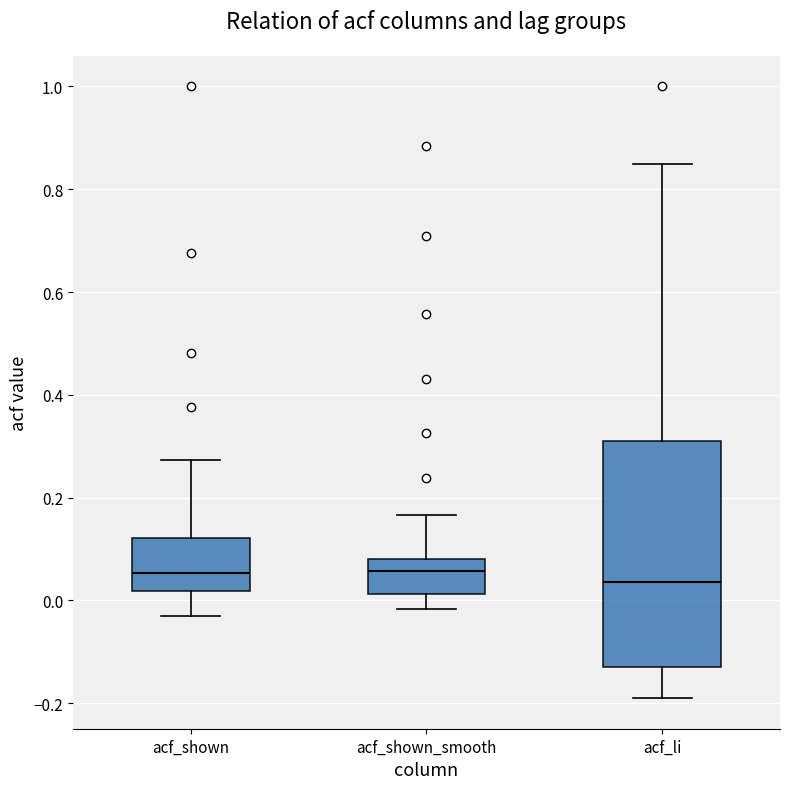

Which box is the tallest, from its lower edge to its upper edge?

acf_li